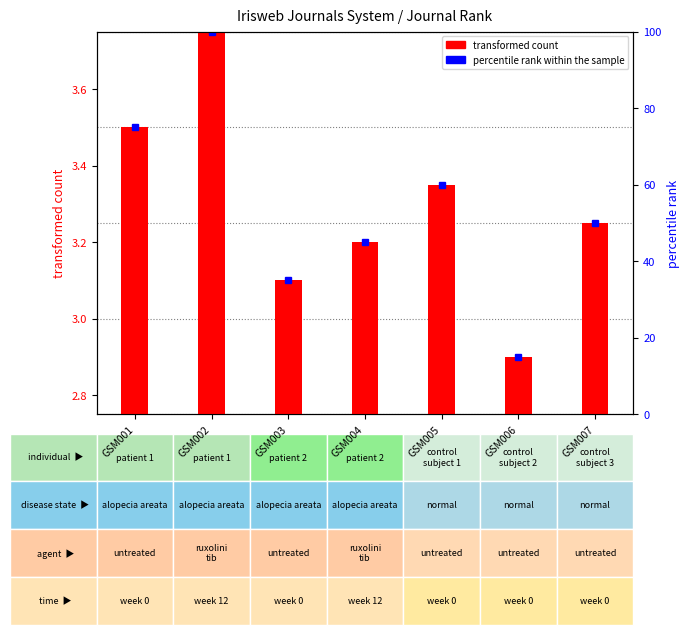

How many values exceed 3?

6